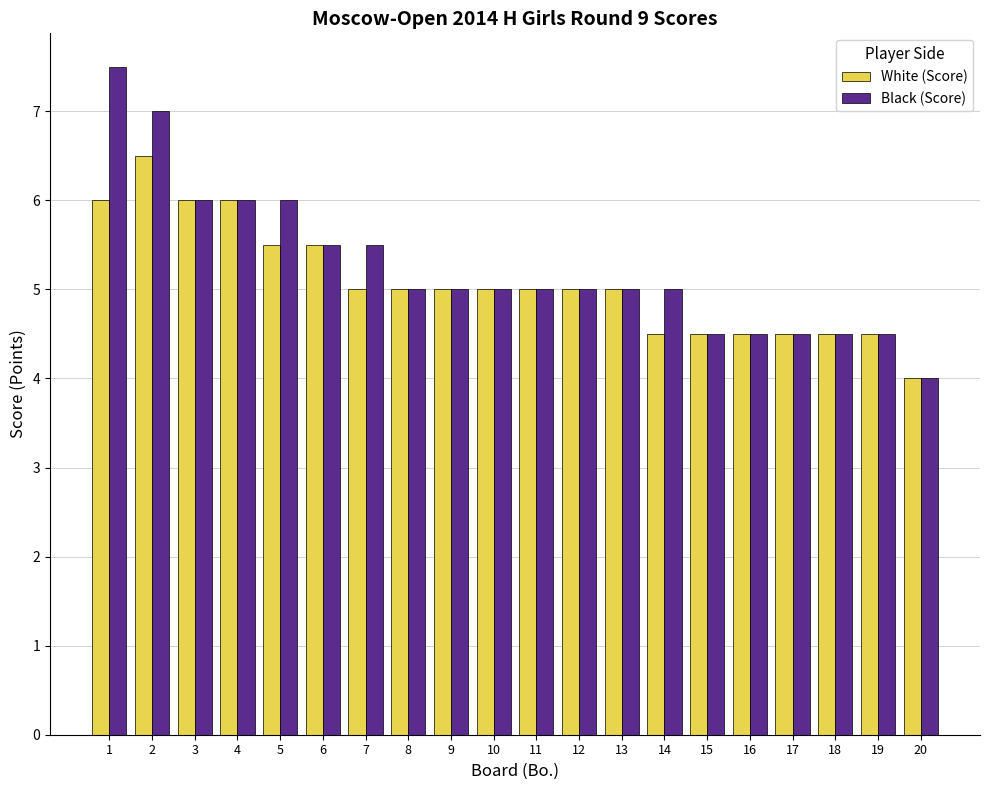

What is the total value across all series at 13?

10.0